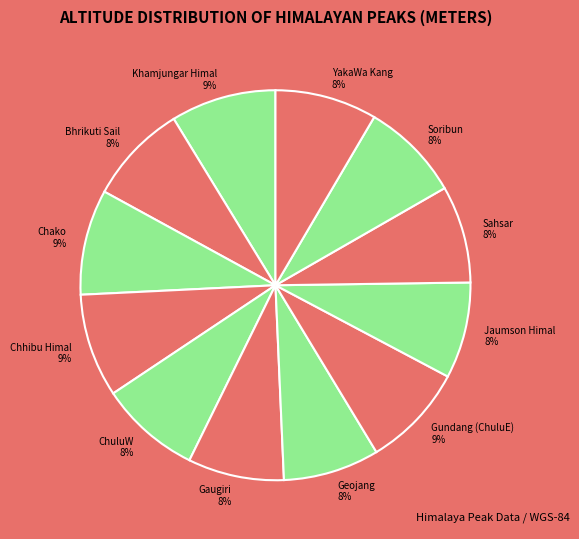

Approximately how many times larger is the value at Jaumson Himal compared to Gaugiri?

1.0